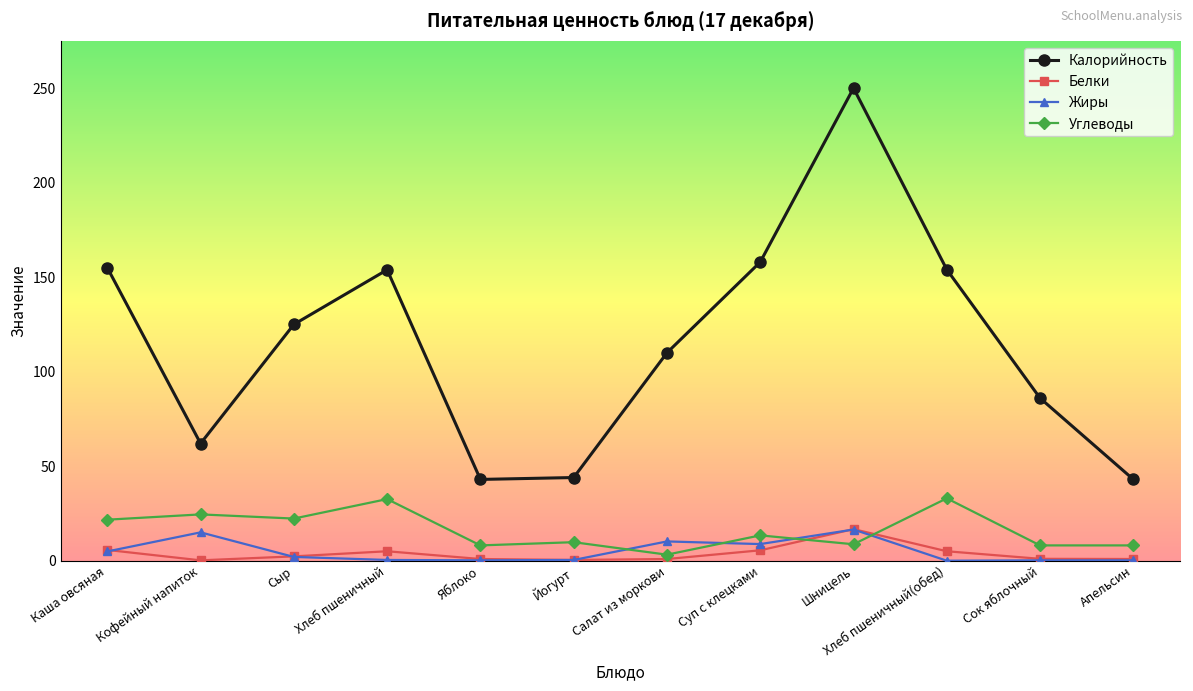

What is the minimum value for Калорийность?

43.0